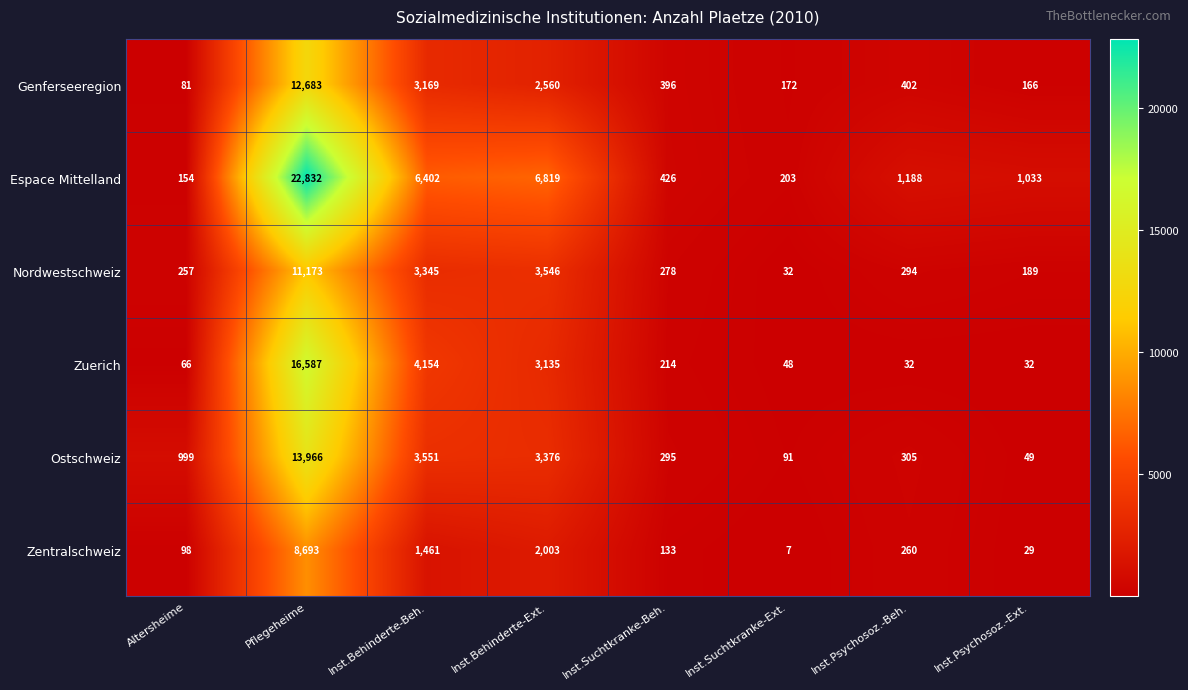

Which series has the largest total across all categories?

Espace Mittelland